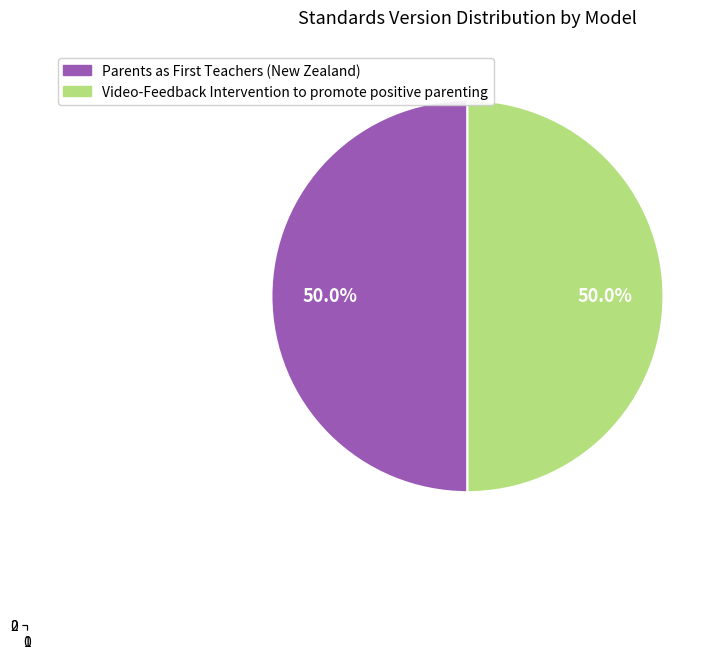

Is it true that WWHV069759 is 44% of the pie?

False